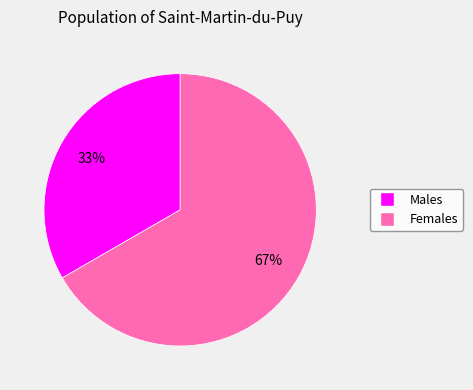

Count the number of slices in the pie.

2